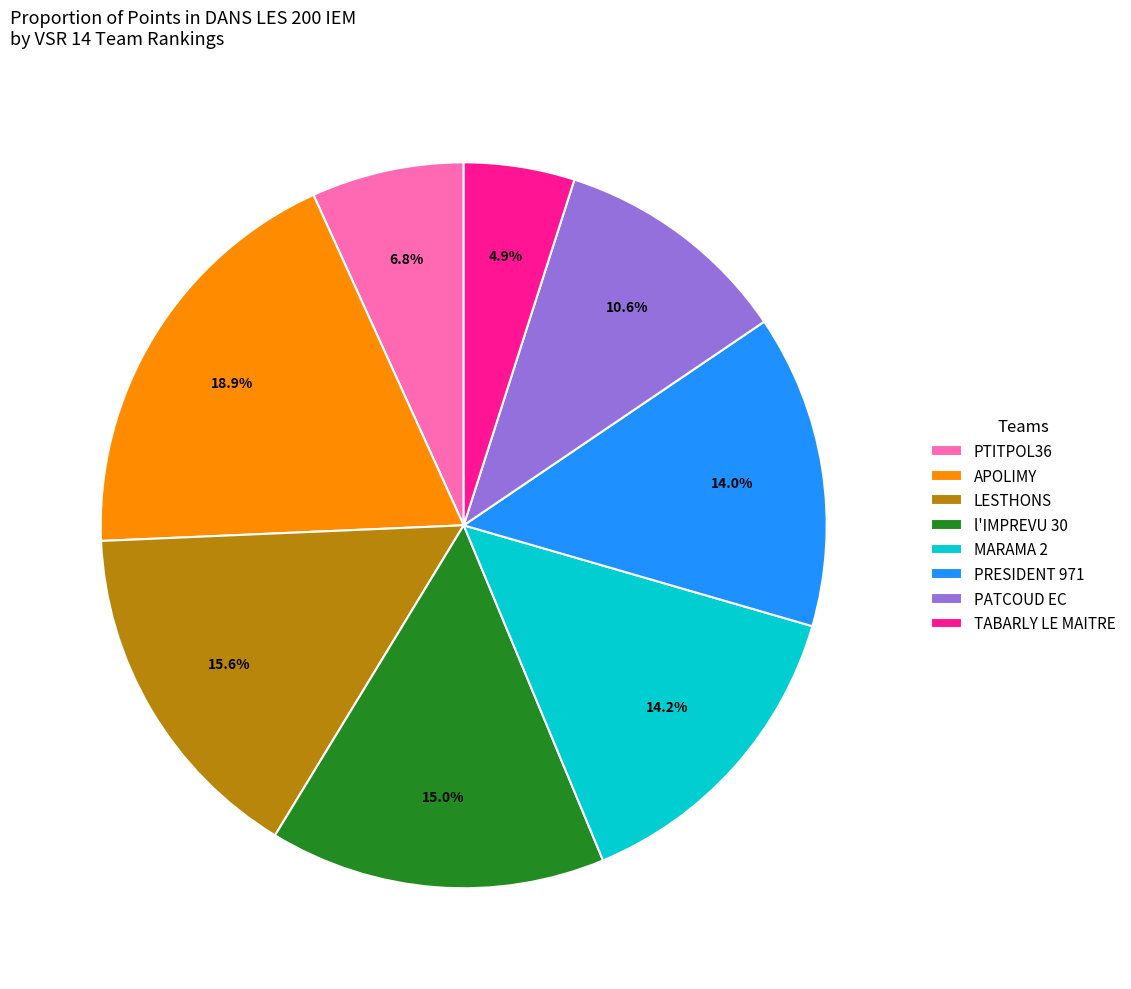

Is PATCOUD EC the majority of the pie?

No